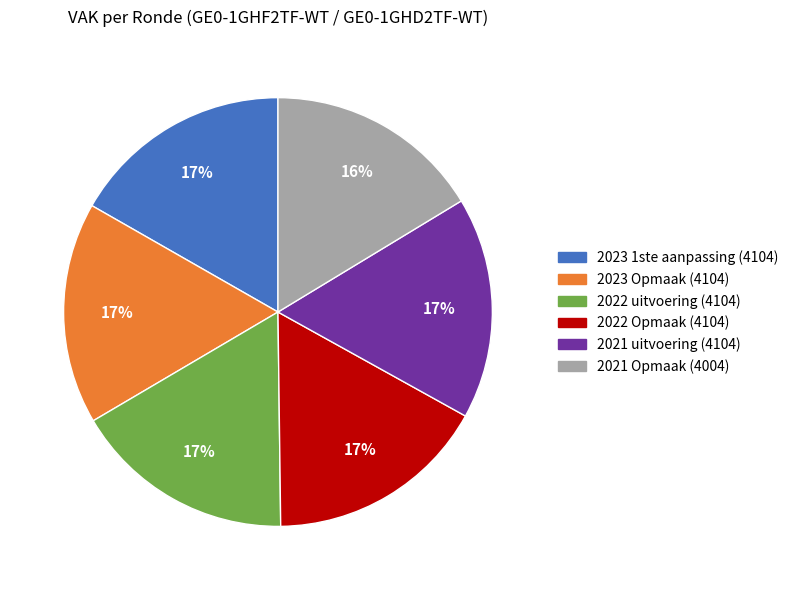

Does any single category account for the majority?

No